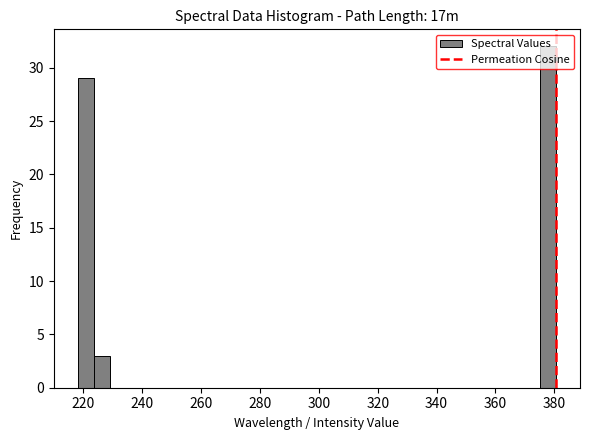

Around what value on the x-axis is the tallest bar? Give the approximate position of its centre, as read against the axis.

378